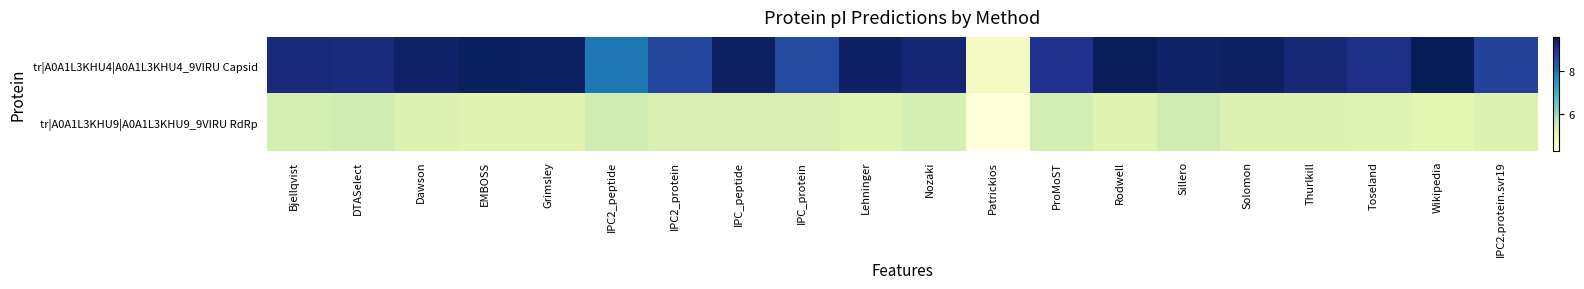

Which series has the largest range (max minus min)?

tr|A0A1L3KHU4|A0A1L3KHU4_9VIRU Capsid